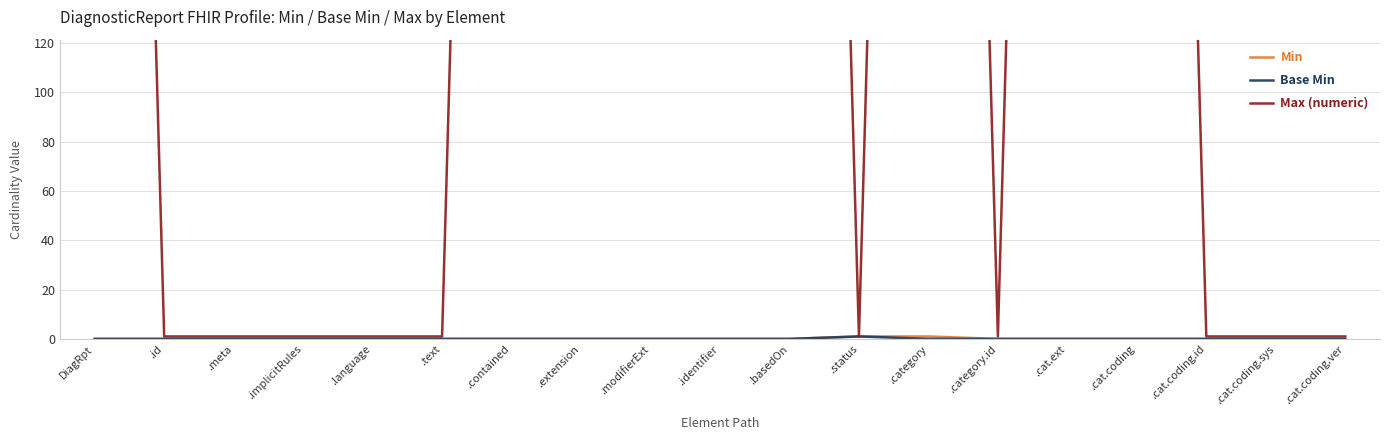

What is the difference between the maximum and second lowest values in the Min series?

1